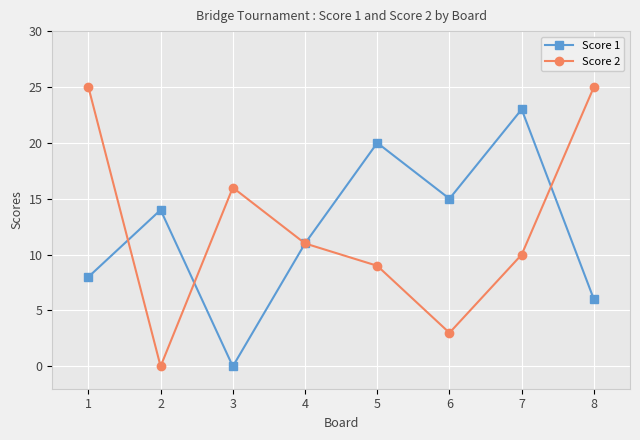

What is the difference between the Score 1 values at 6 and 3?

15